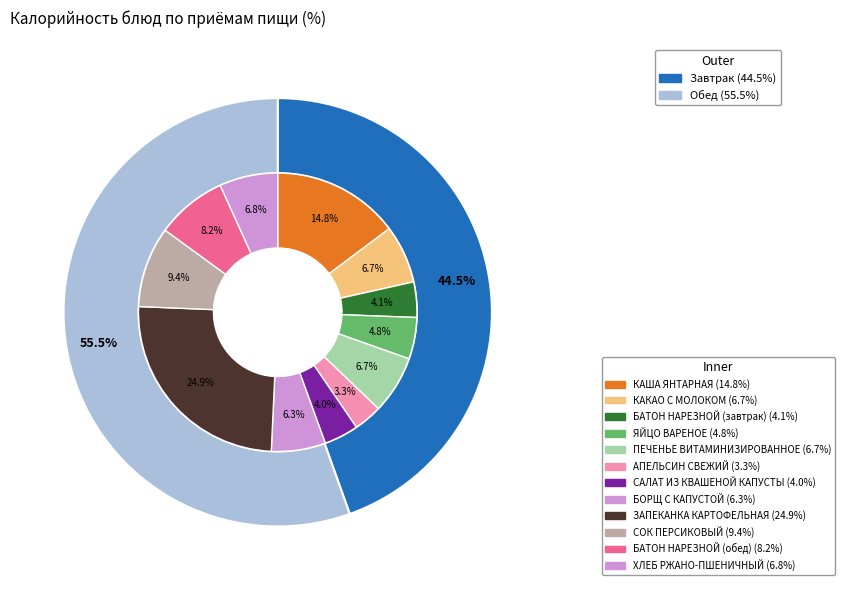

Does any single category account for the majority?

No